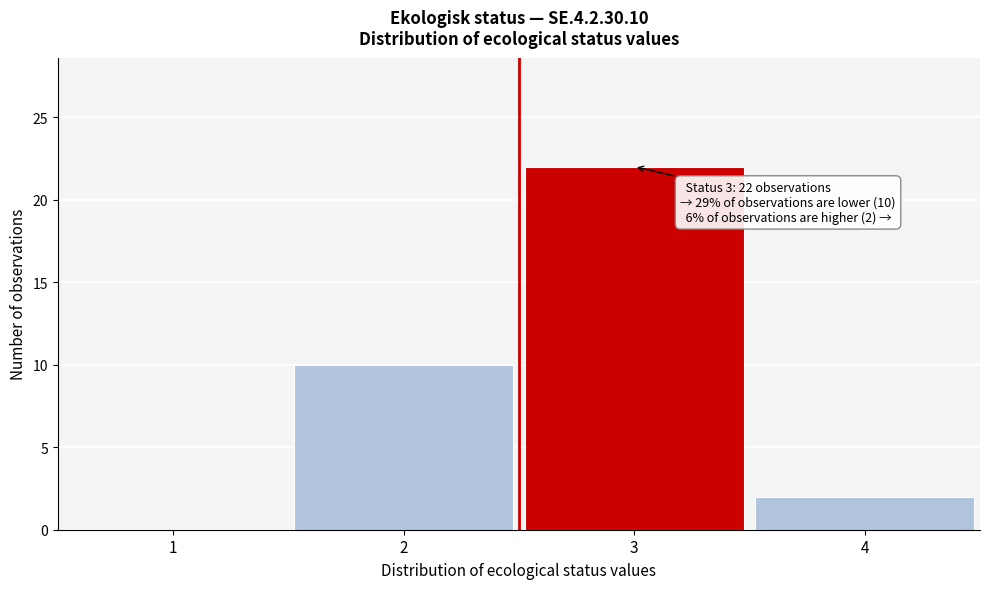

Reading left to right, transcribe all the data shown in this chart.

1=0	2=10	3=22	4=2